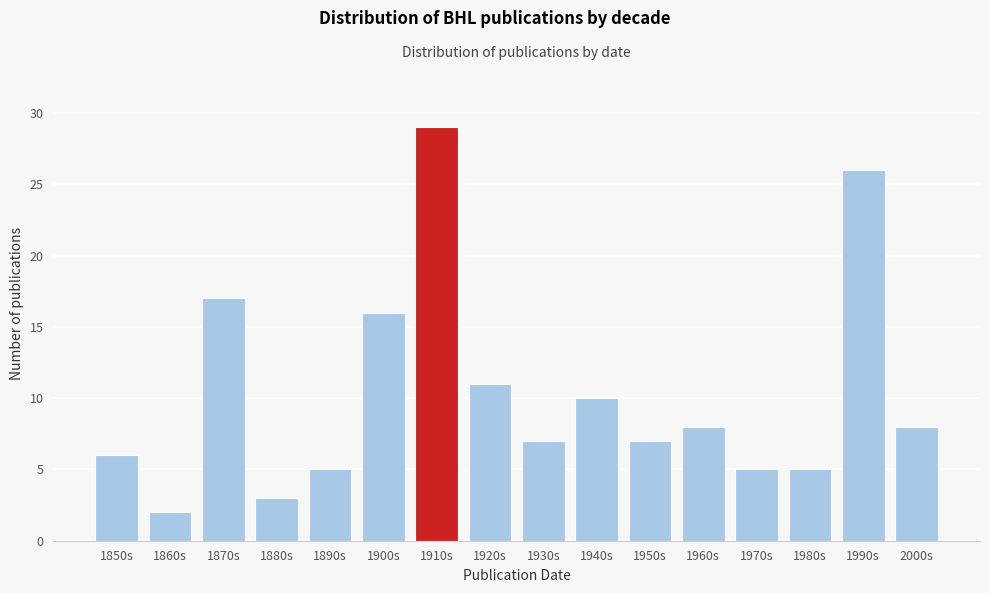

Reading right to left, transcribe all the data shown in this chart.

2000s=8	1990s=26	1980s=5	1970s=5	1960s=8	1950s=7	1940s=10	1930s=7	1920s=11	1910s=29	1900s=16	1890s=5	1880s=3	1870s=17	1860s=2	1850s=6